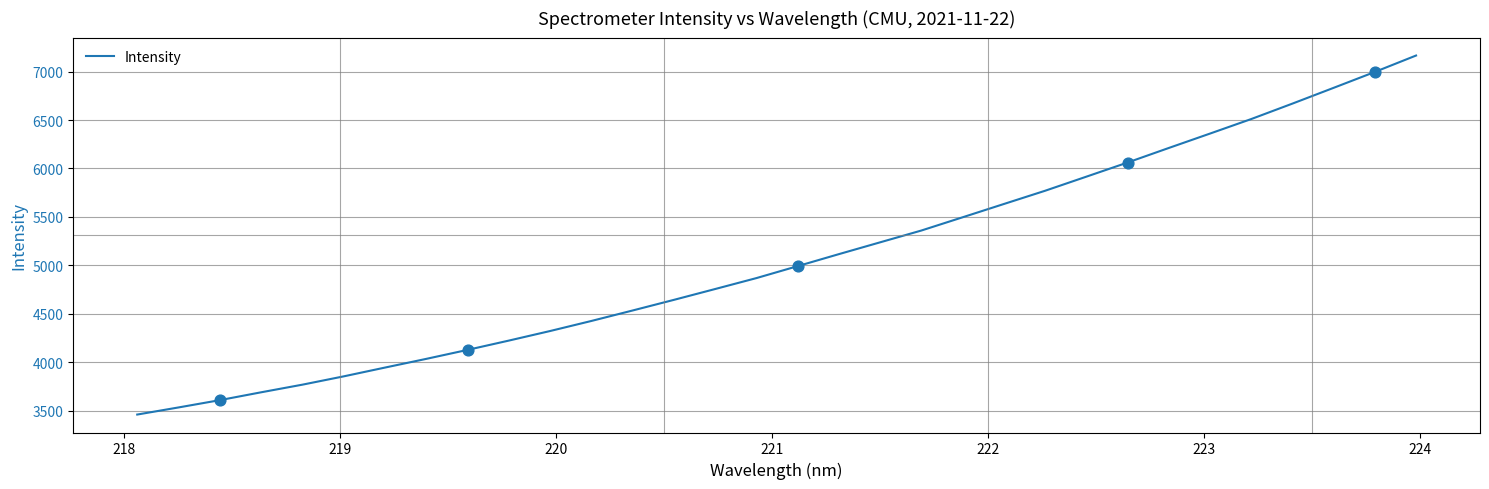

What is the minimum value shown in the chart?

3459.2